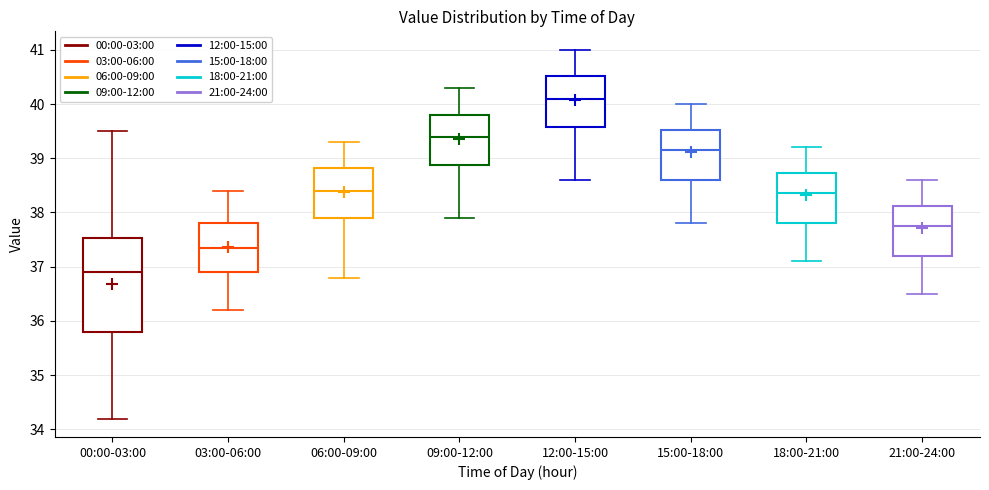

Where does the median line of the box for 09:00-12:00 sit on the y-axis? The values are not printed on the chart, so give them approximately, as read against the axis.

39.4